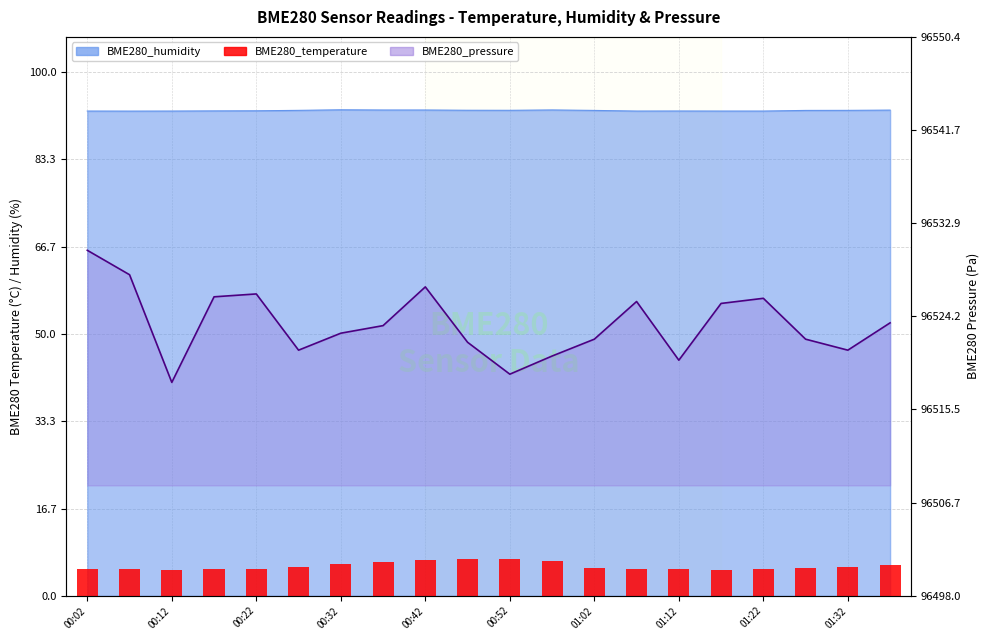

What is the difference between the maximum and second lowest values in the BME280_temperature series?

2.0